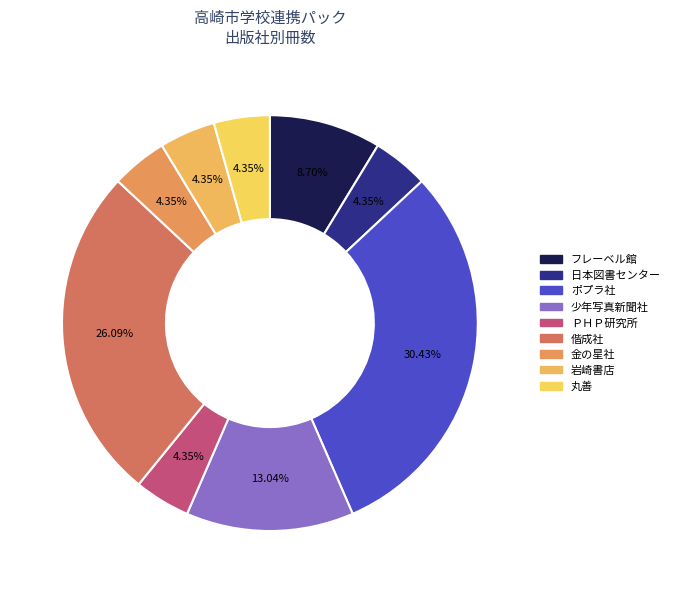

Do 丸善 and フレーベル館 together represent more than half of the pie?

No